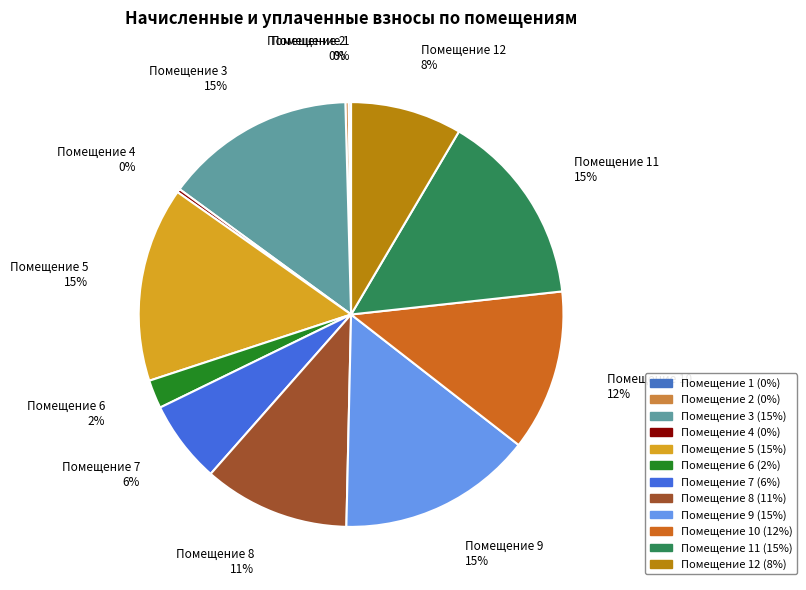

Is there a majority slice in this chart?

No